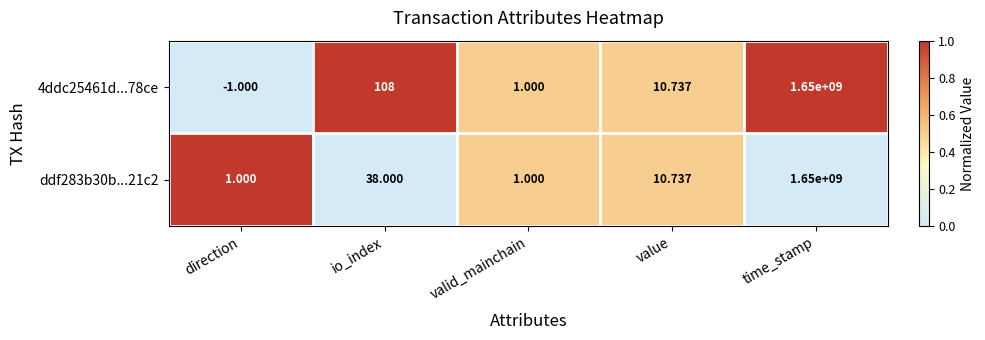

Is the value of ddf283b30b...21c2 at direction greater than the value of 4ddc25461d...78ce at time_stamp?

No